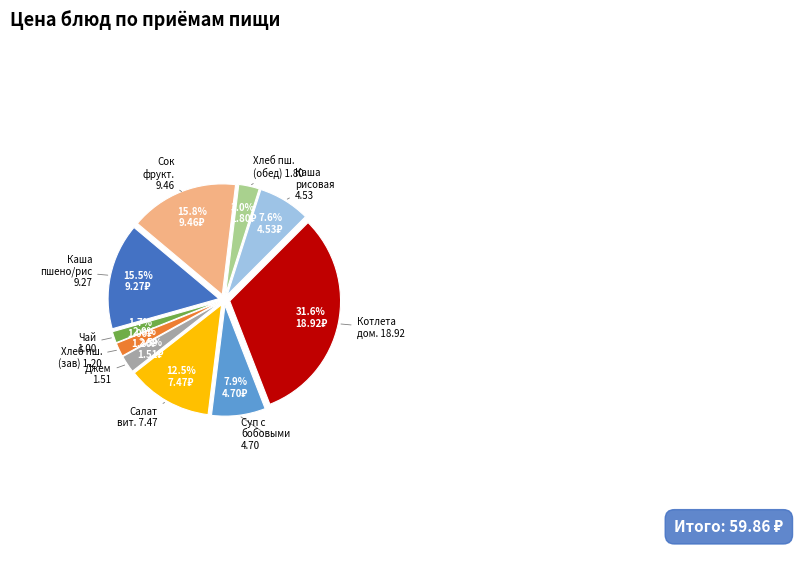

Is there any slice that represents more than half of the pie?

No